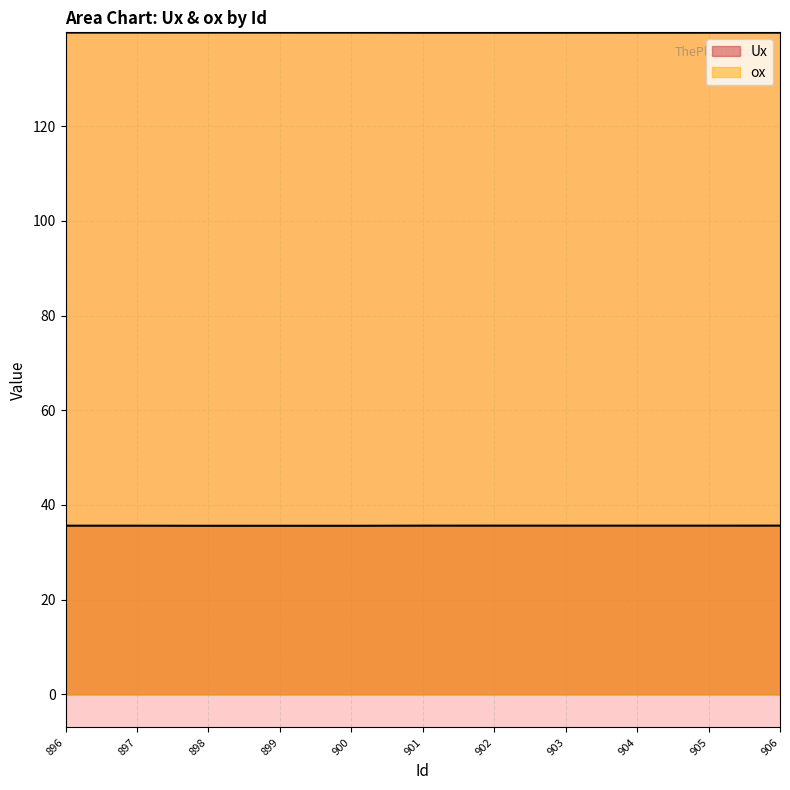

What are all the series names shown in the legend?

Ux, ox